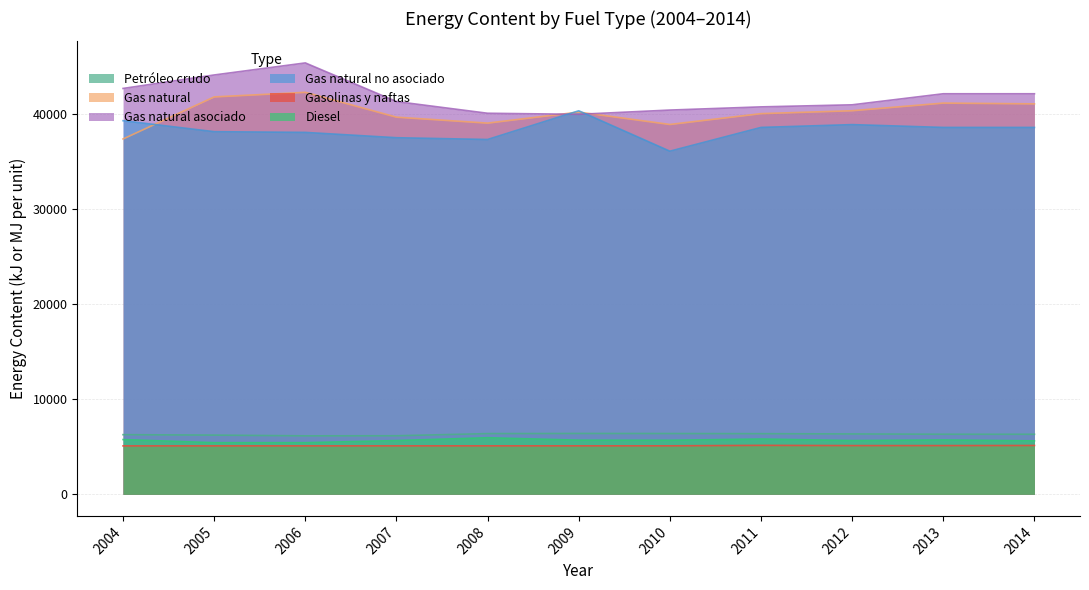

At 2006, list the series in order from smallest to largest.

Gasolinas y naftas, Diesel, Petróleo crudo, Gas natural no asociado, Gas natural, Gas natural asociado